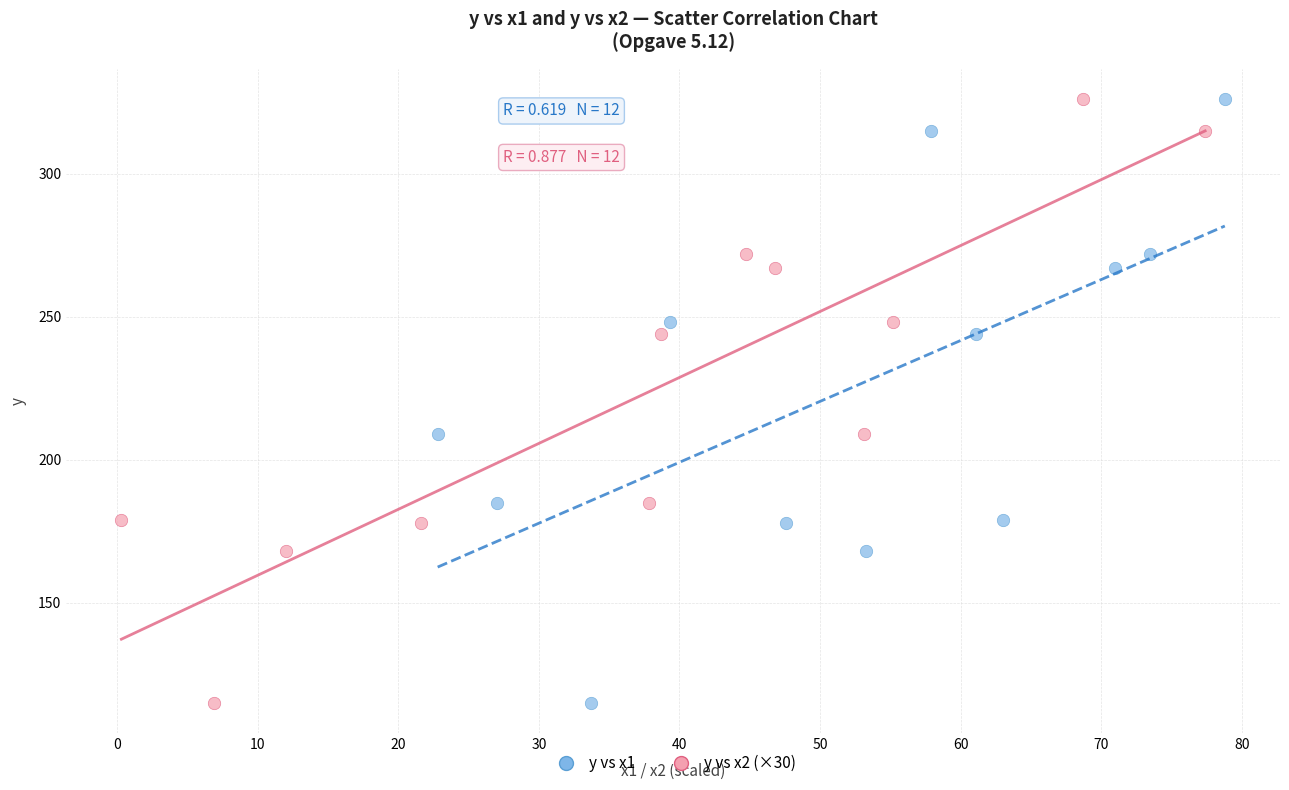

What are all the series names shown in the legend?

y vs x1, y vs x2 (×30)